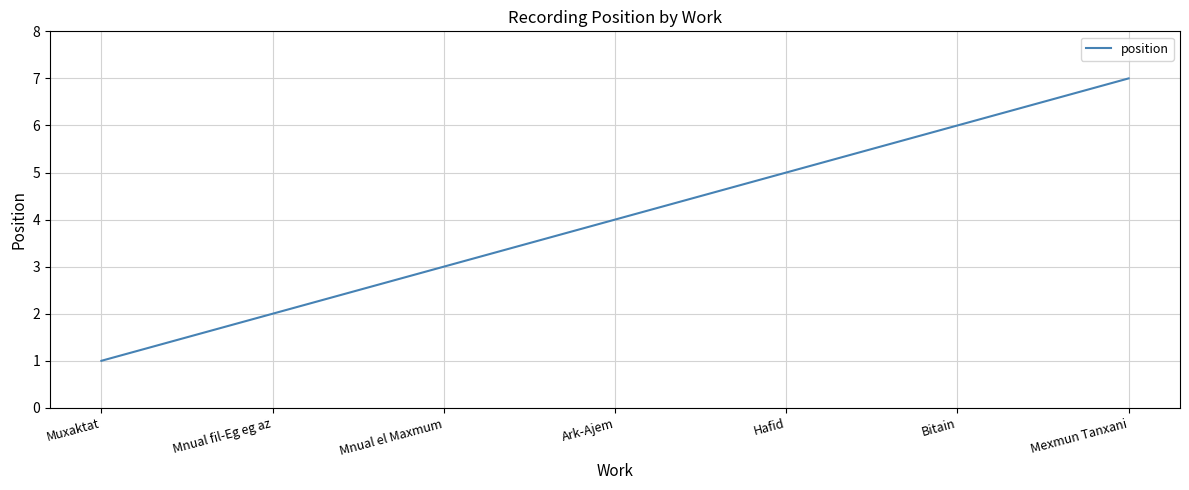

Does the chart display data point markers on the line(s)?

No